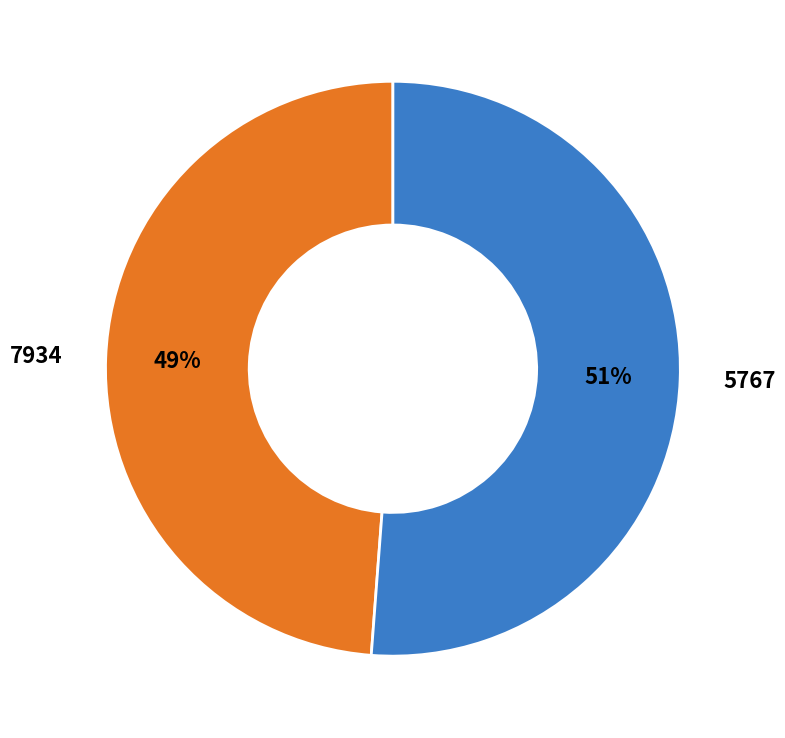

To the nearest percent, what is the difference between the largest and smallest slice percentages?

2%